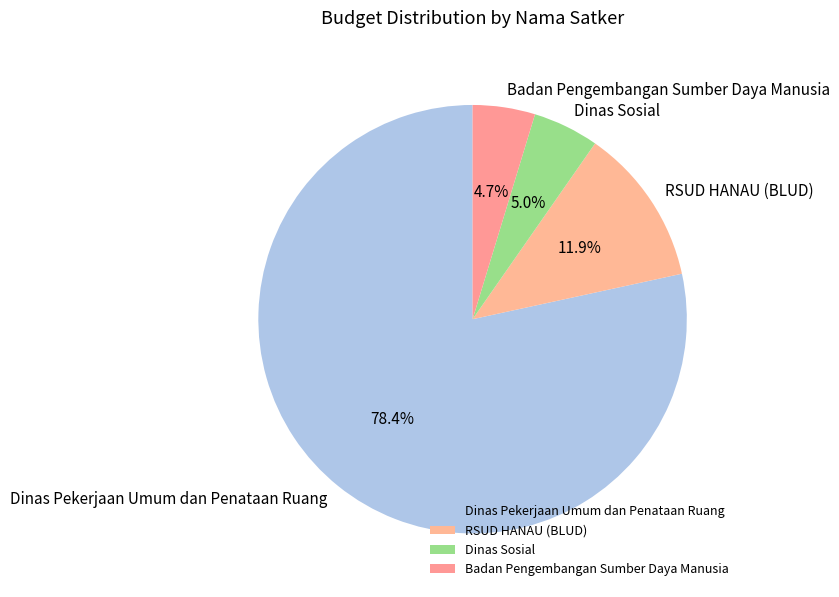

Approximately how many times larger is the value at Dinas Sosial compared to Badan Pengembangan Sumber Daya Manusia?

1.1